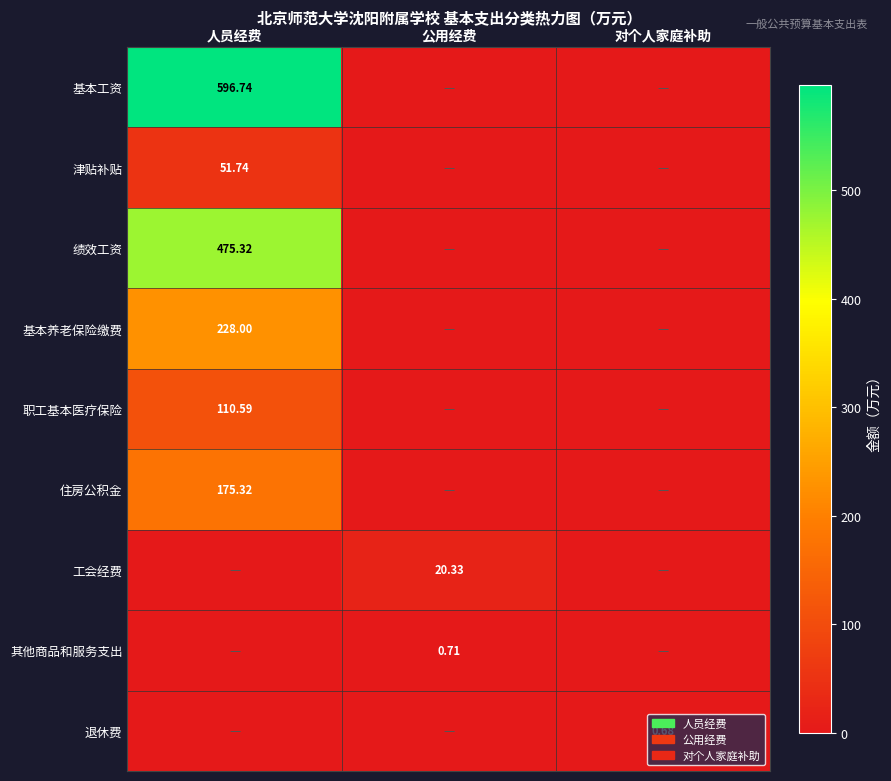

Is it true that 基本养老保险缴费 equals -140.1 at 对个人家庭补助?

False